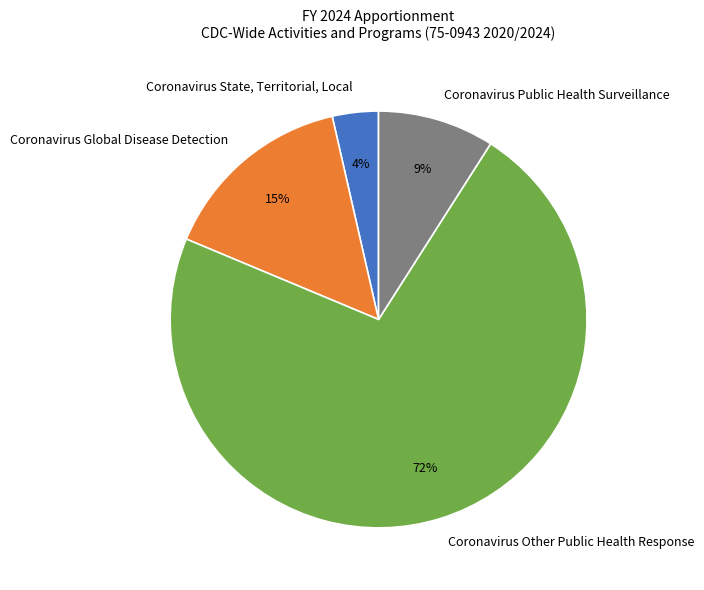

Which slice is the largest?

Coronavirus Other Public Health Response